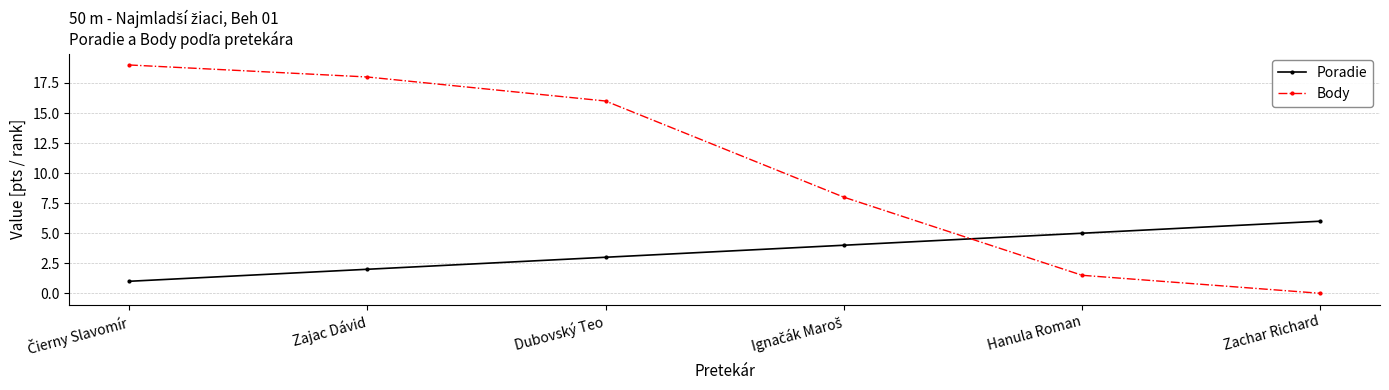

Rank the series by their maximum value, from highest to lowest.

Body, Poradie